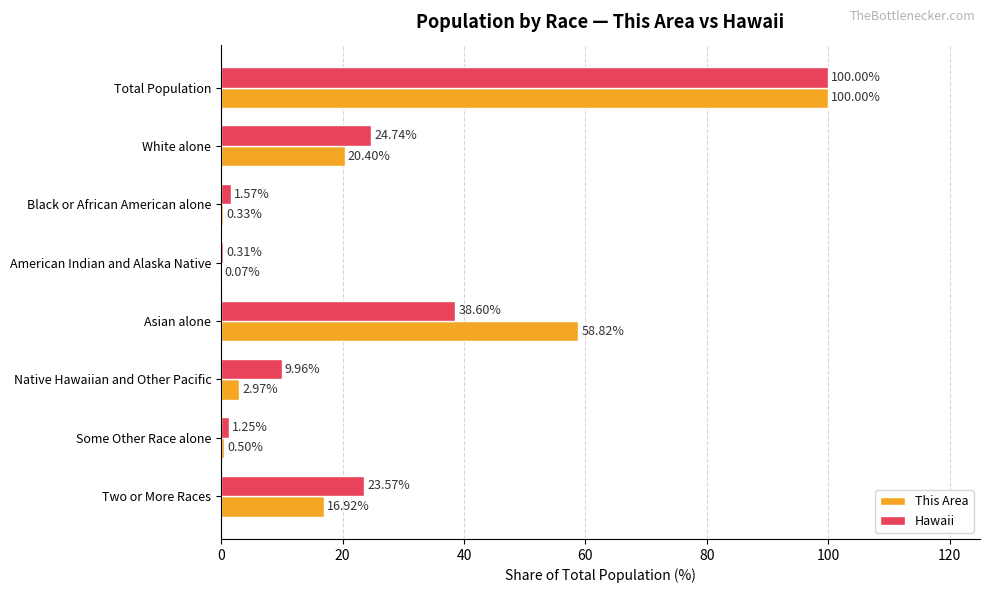

What is the sum of all Hawaii values?

200.0